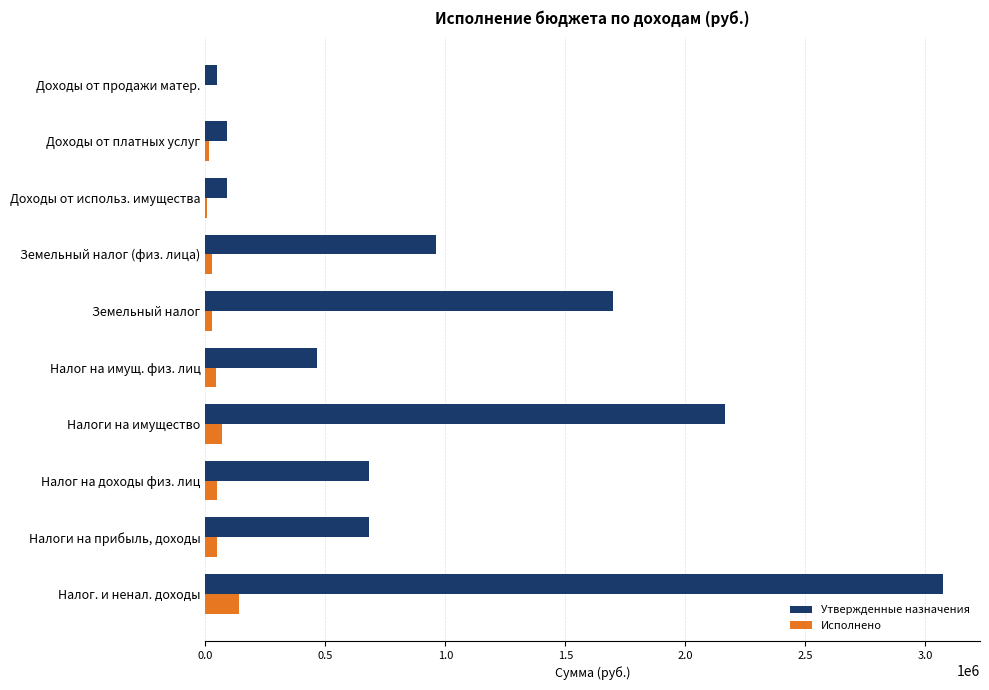

Count the number of data series in this chart.

2